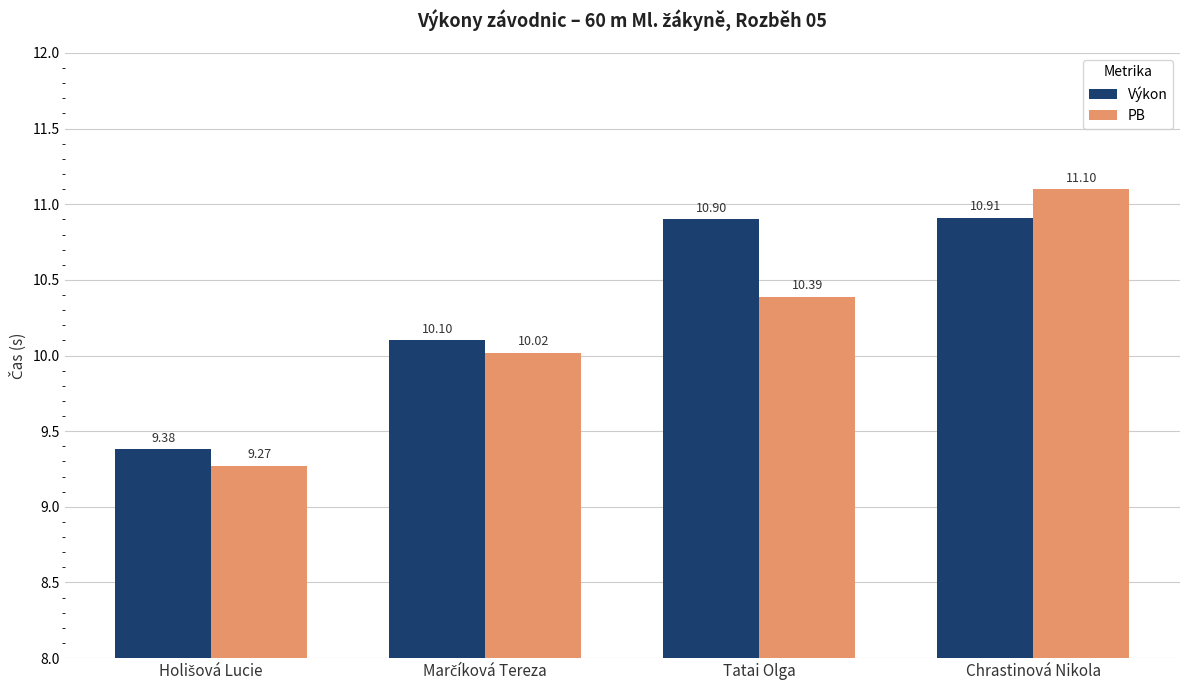

At how many categories does at least one series exceed 10?

3